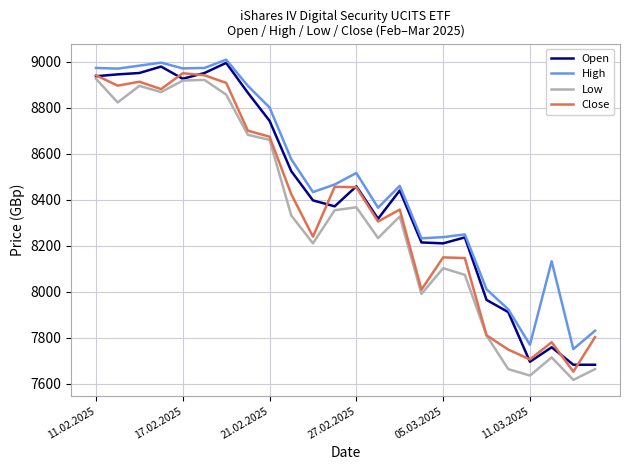

List the series in order of their overall mean, lowest first.

Low, Close, Open, High